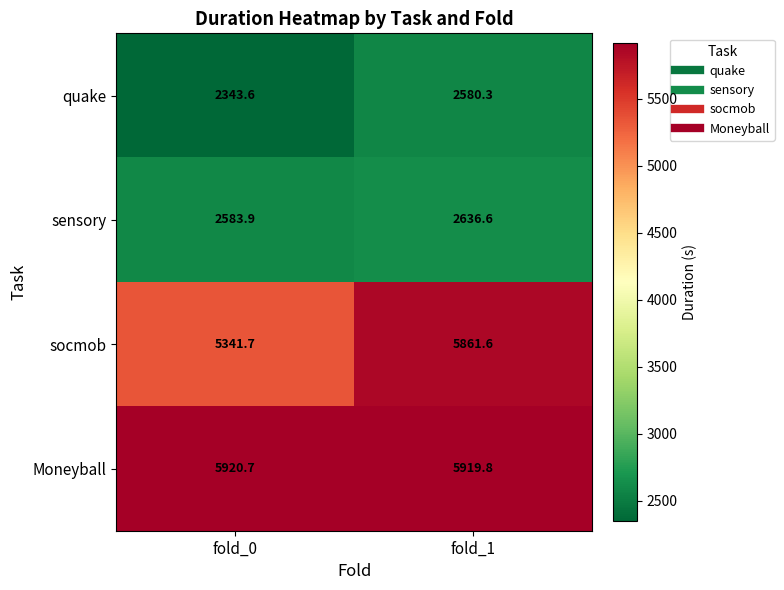

At which category does the chart reach its minimum across all series?

fold_0